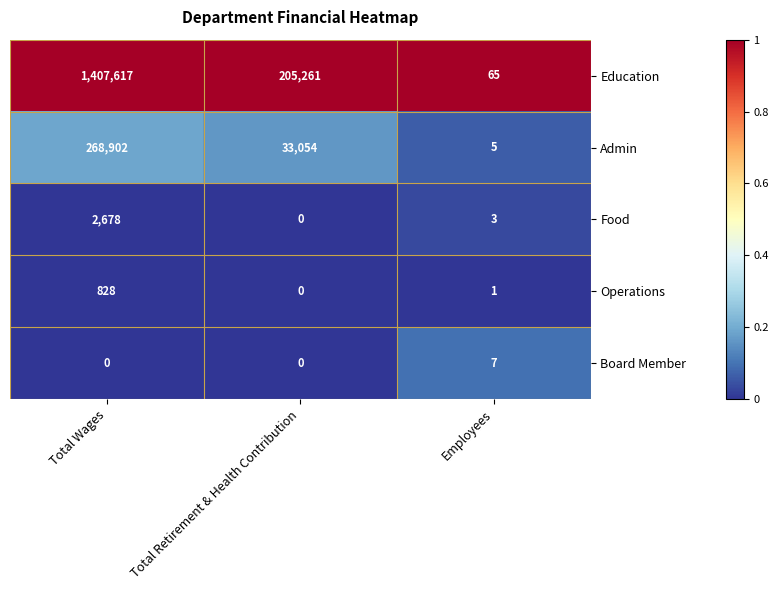

Which series has the largest range (max minus min)?

Education